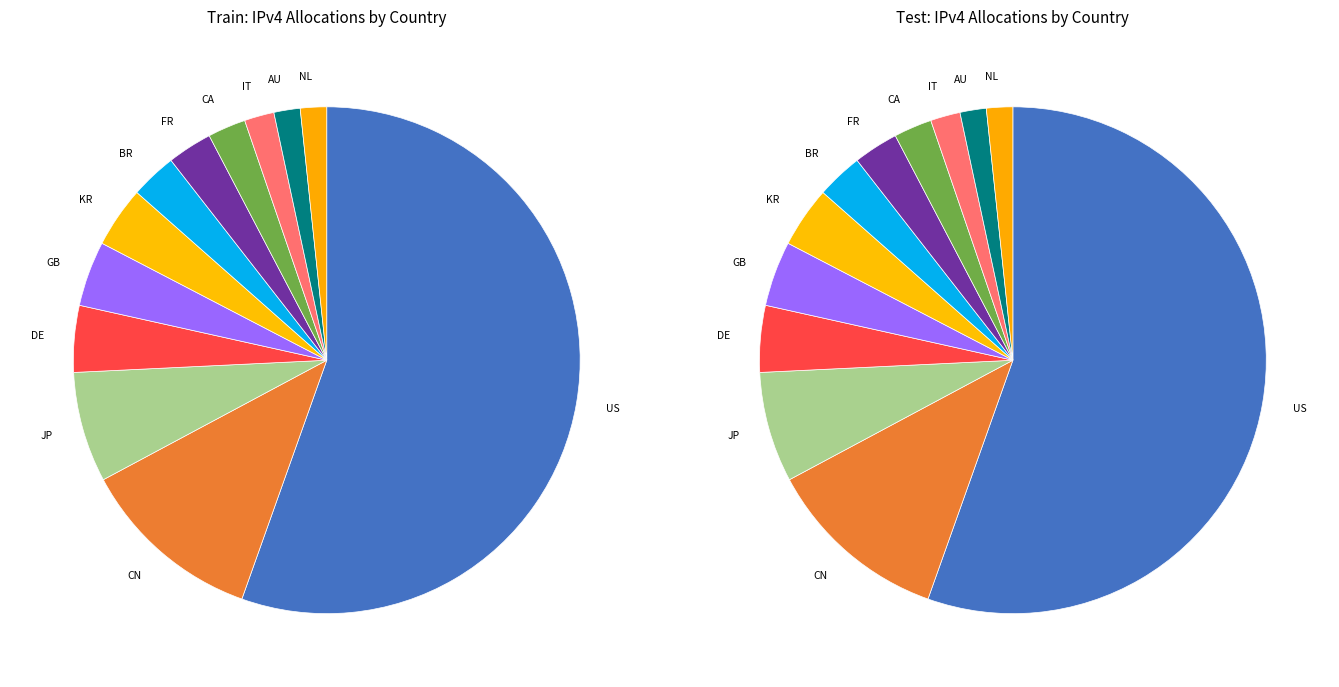

Which slice is the smallest?

Netherlands